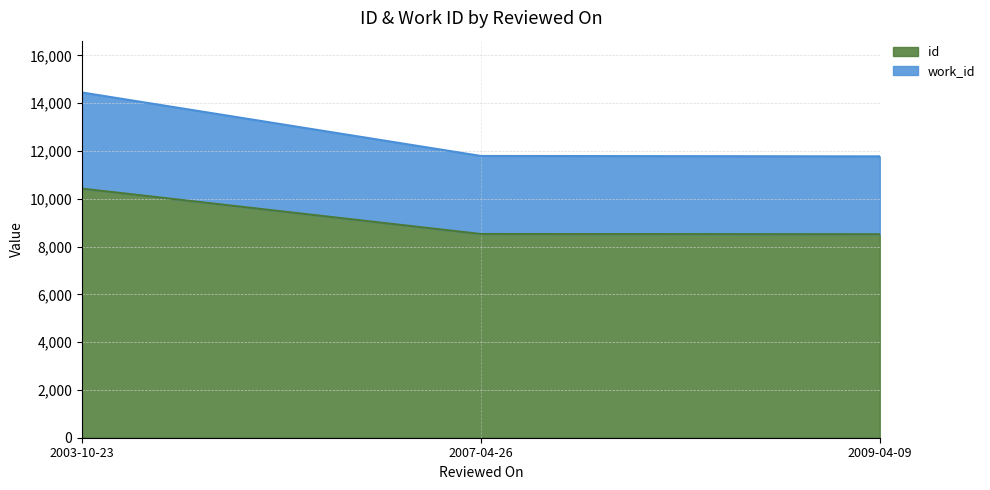

What is the minimum value for work_id?

11776